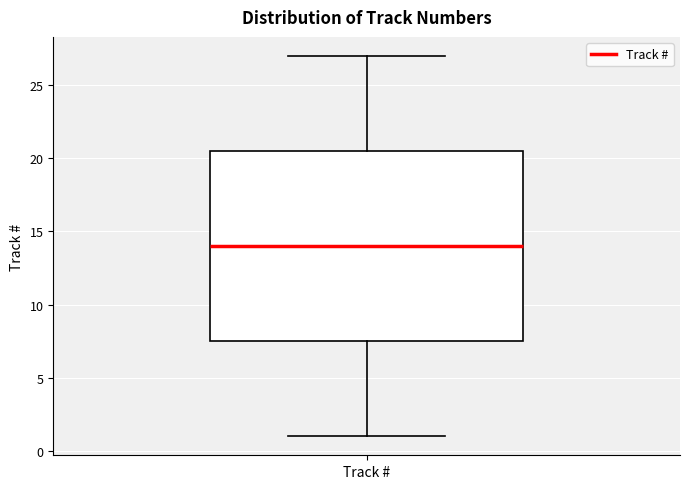

Read this box plot against the y-axis: the position of the median line, the range covered by the box, and the ends of both whiskers. The values are not printed on the chart, so give them approximately, as read against the axis.

median 14.0, box 7.5 to 20.5, whiskers 1.0 to 27.0